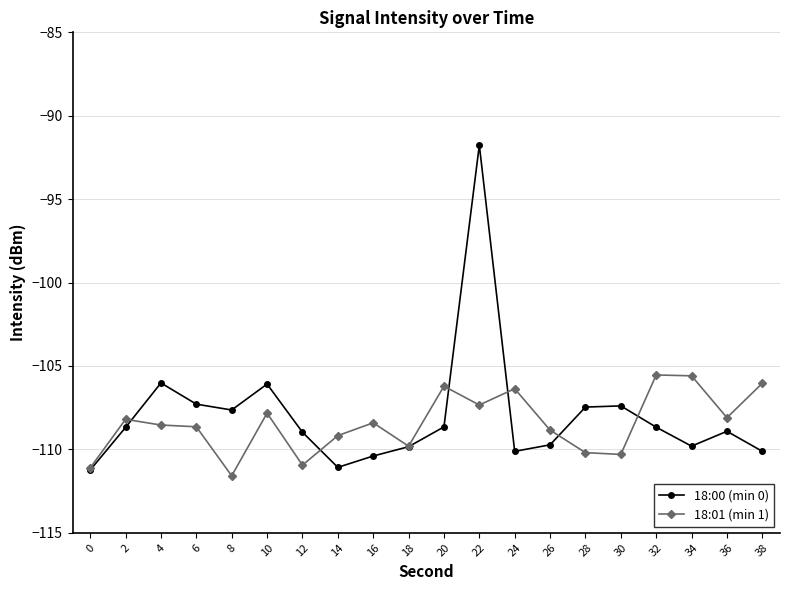

What value does the 18:00 (min 0) series have at 2?

-108.7